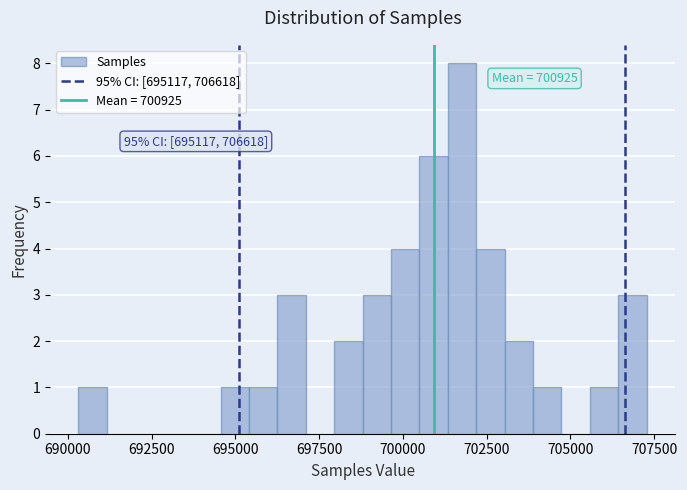

Around what value on the x-axis is the tallest bar? Give the approximate position of its centre, as read against the axis.

702000